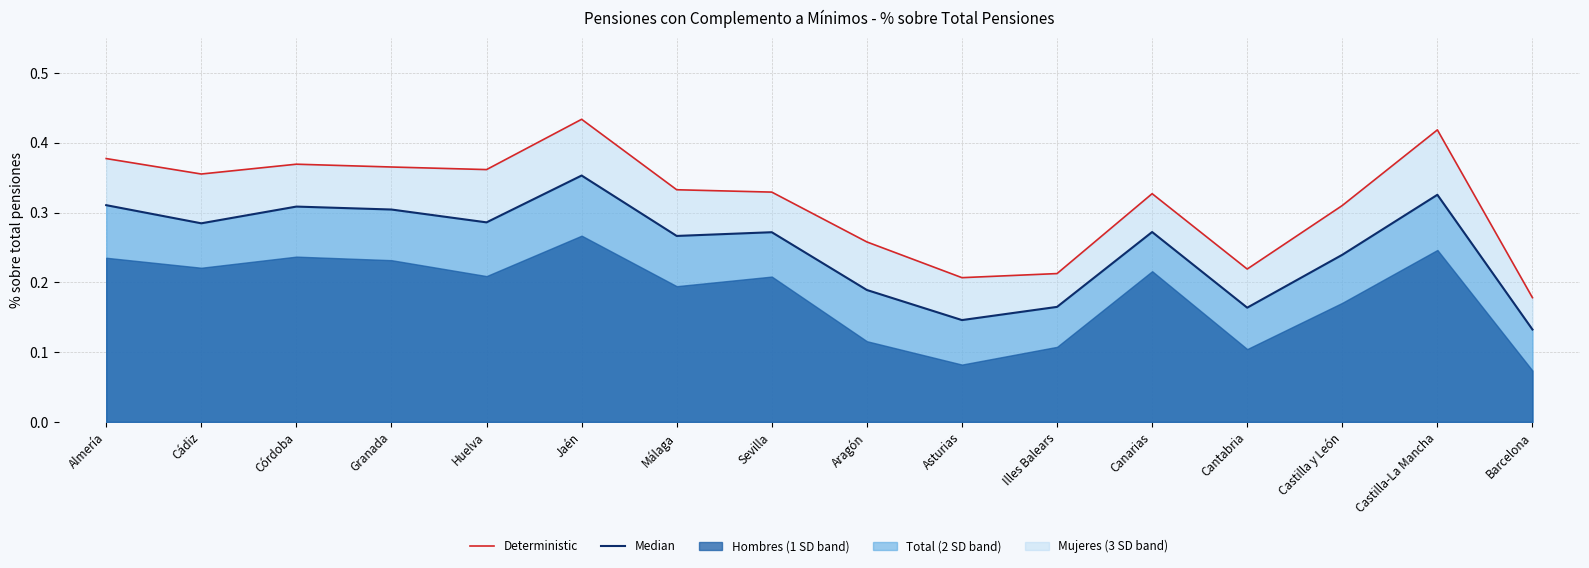

What is the difference between the maximum and minimum values in the Deterministic (Mujeres) series?

0.3